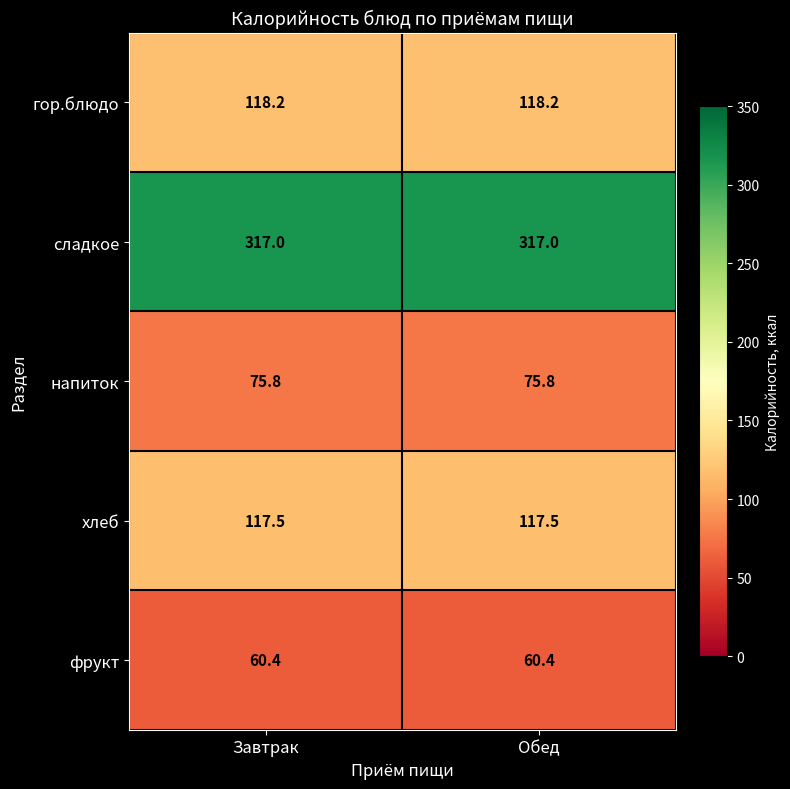

What is the highest value of the хлеб series?

117.5